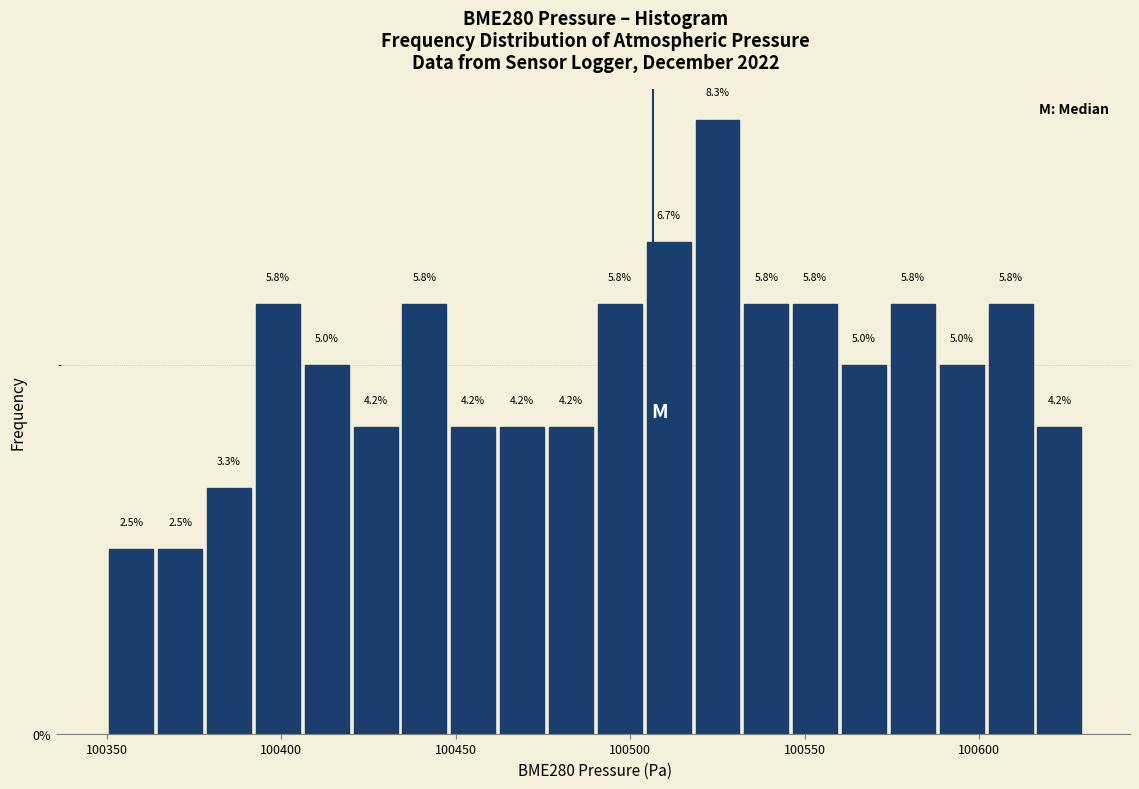

Around what value on the x-axis is the tallest bar? Give the approximate position of its centre, as read against the axis.

100525